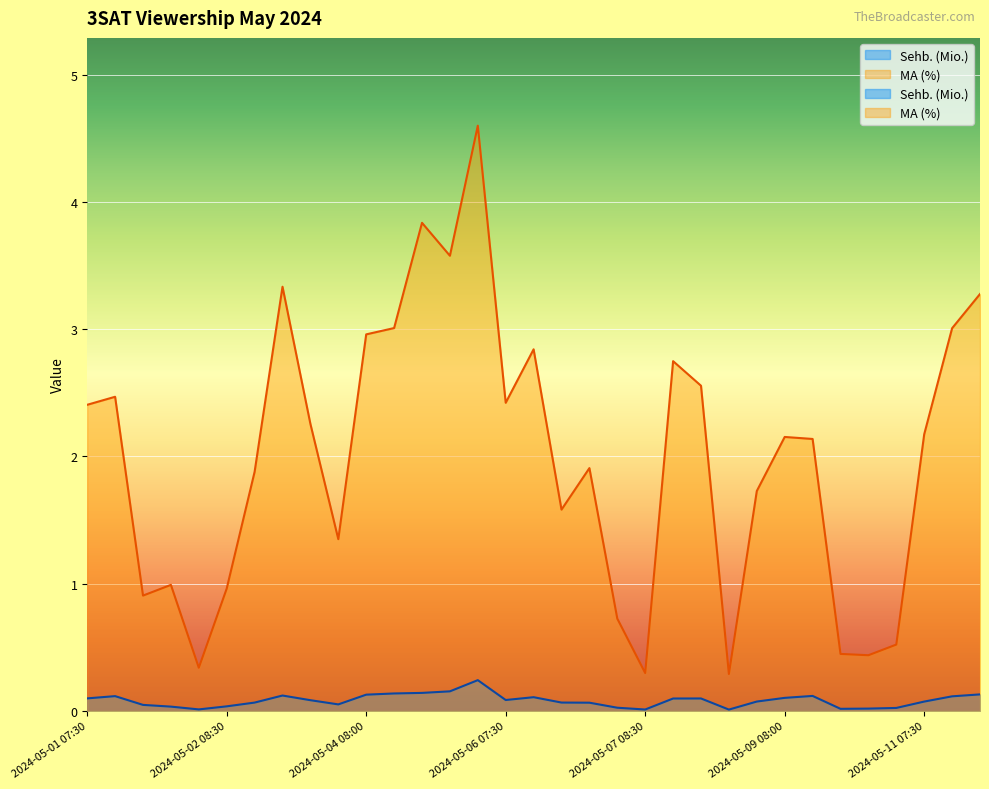

Which category has the lowest value across all series?

2024-05-08 08:30